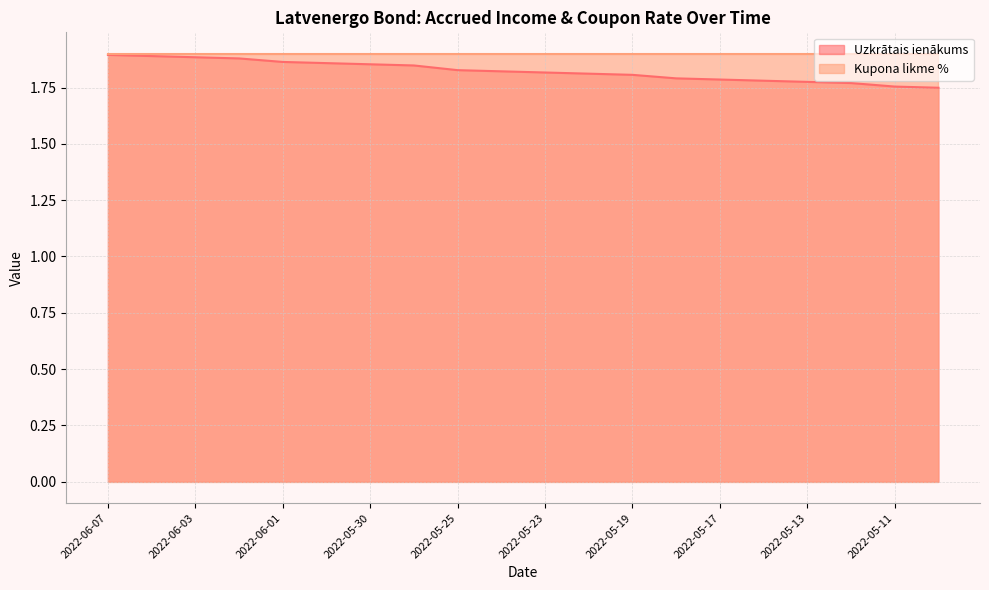

What is the average value?

1.8